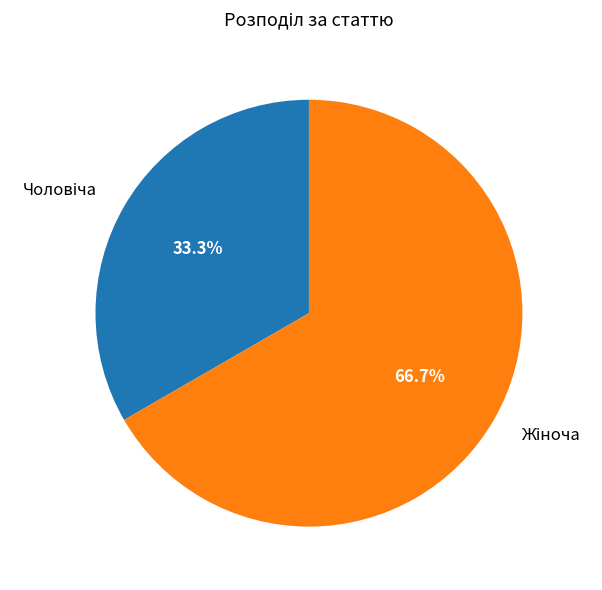

Is there a majority slice in this chart?

Yes